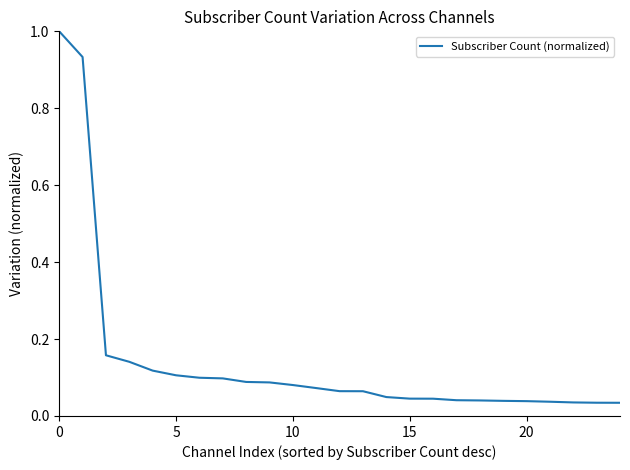

Does the chart display data point markers on the line(s)?

No